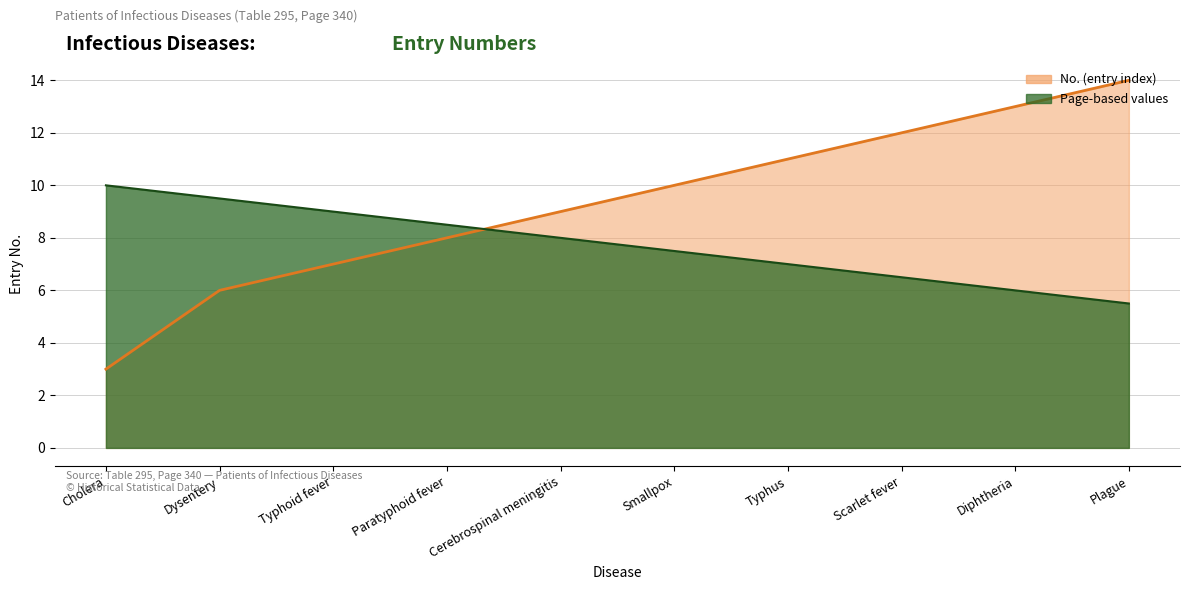

What is the average value?

9